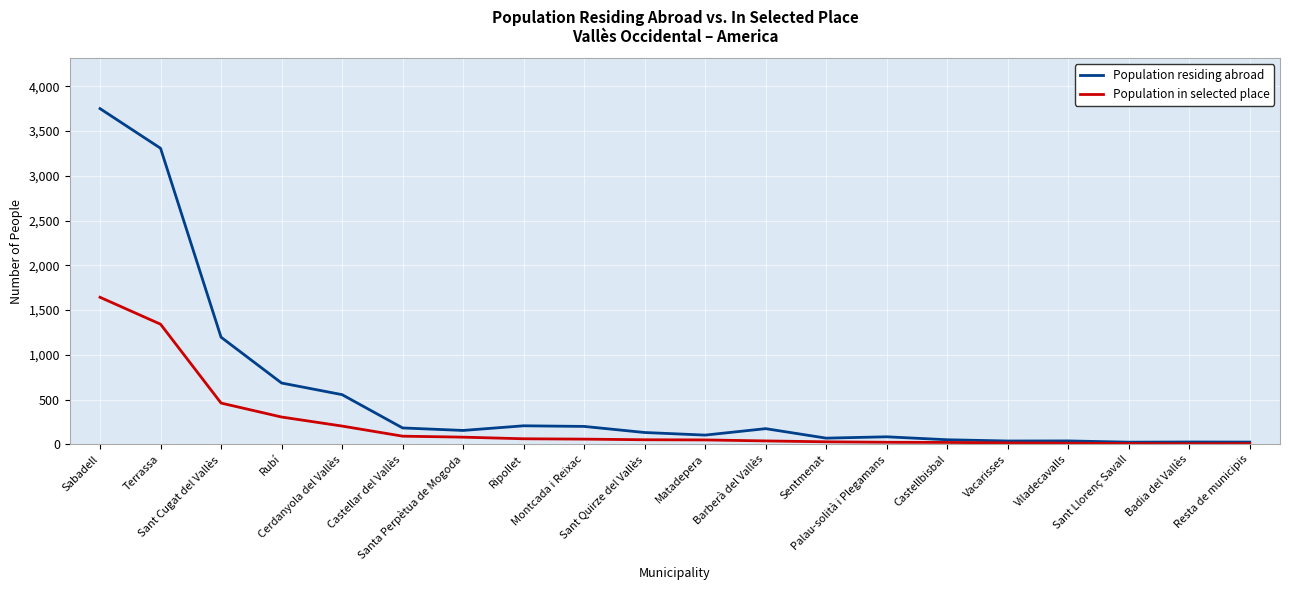

At how many categories does at least one series exceed 2722?

2